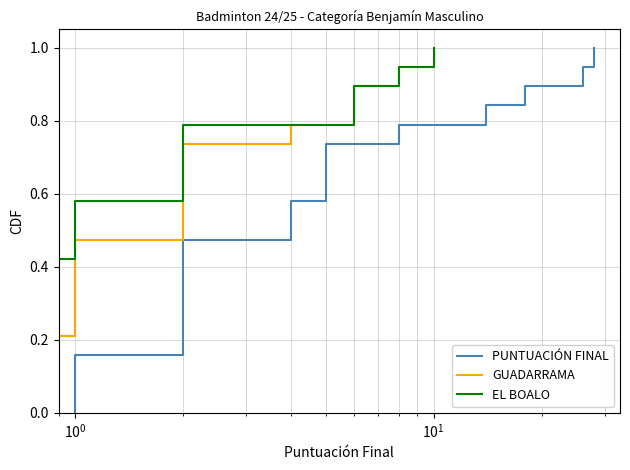

What is the highest value of the GUADARRAMA series?

1.0